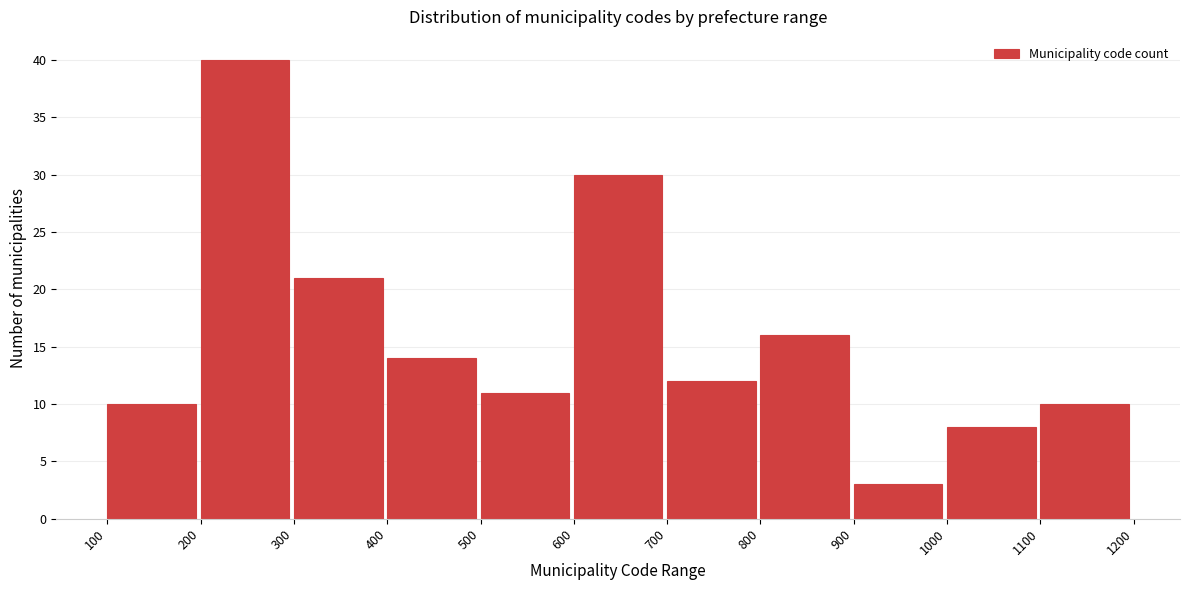

Reading left to right, transcribe this chart: for each bar, give the range it covers on the x-axis and its height. The values are not printed on the chart, so give them approximately, as read against the axis.

100 to 200: 10
200 to 300: 40
300 to 400: 21
400 to 500: 14
500 to 600: 11
600 to 700: 30
700 to 800: 12
800 to 900: 16
900 to 1000: 3
1000 to 1100: 8
1100 to 1200: 10